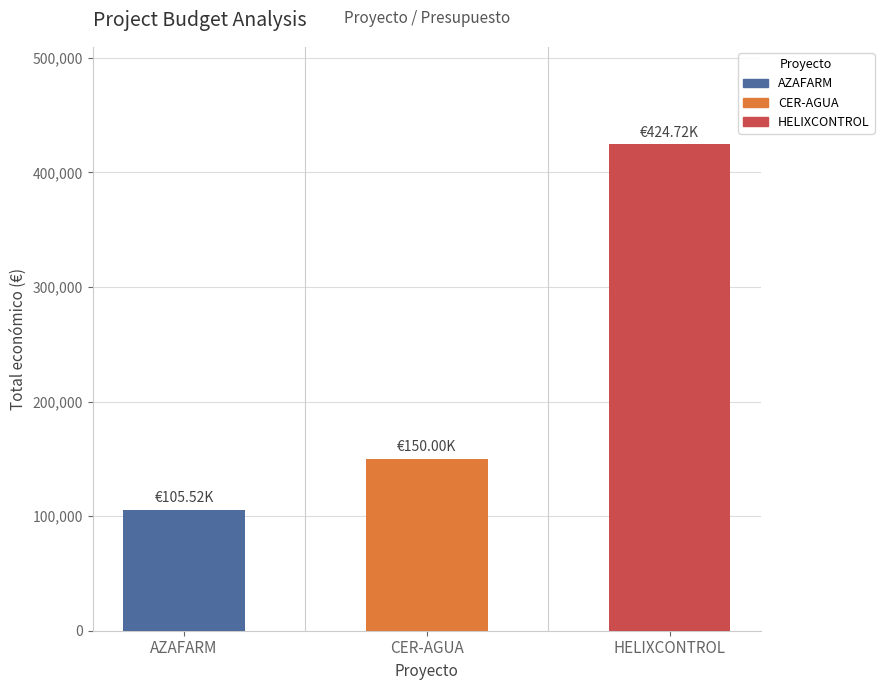

What is the approximate value at AZAFARM, to the nearest 10?

105520